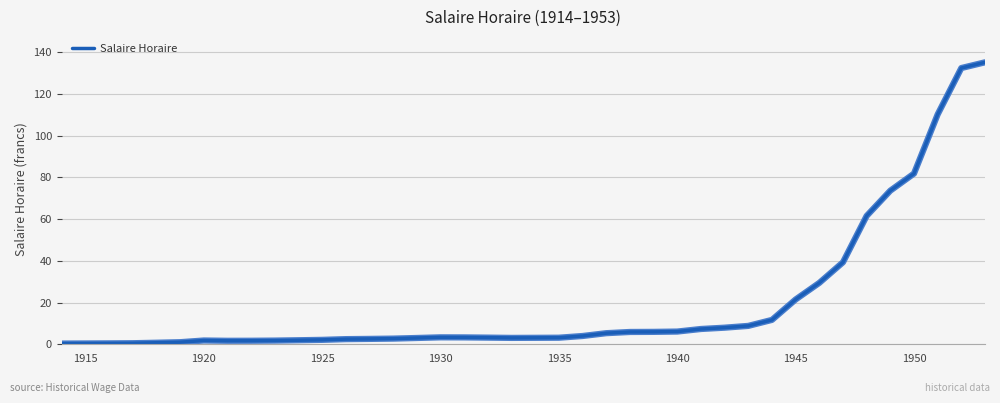

How many lines are shown in the chart?

1